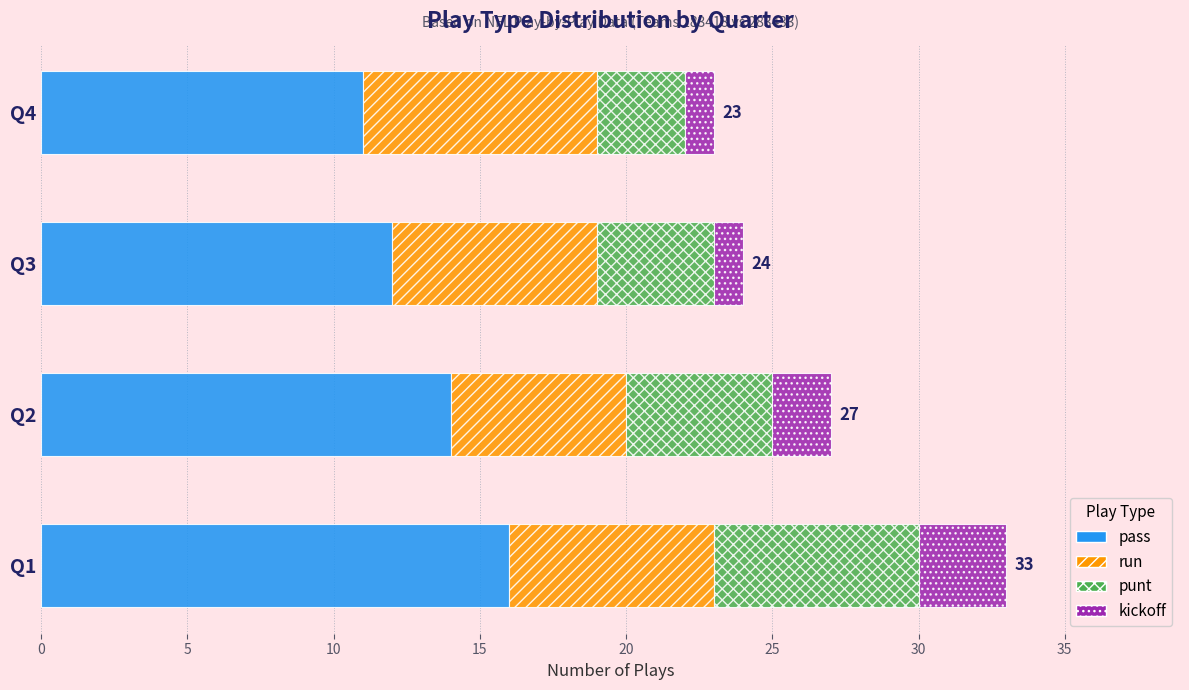

True or false: pass has a value of 19 at Q3.

False